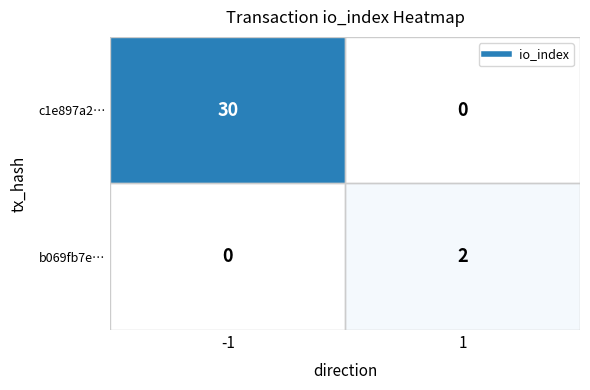

What is the total value across all series at -1?

30